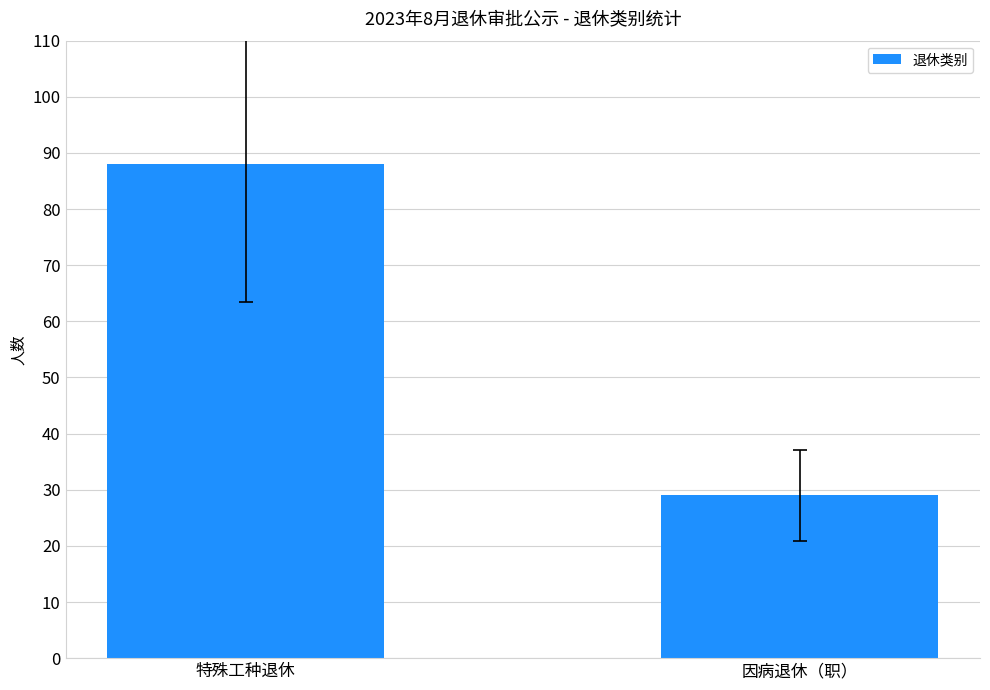

What position from the right is 特殊工种退休?

2